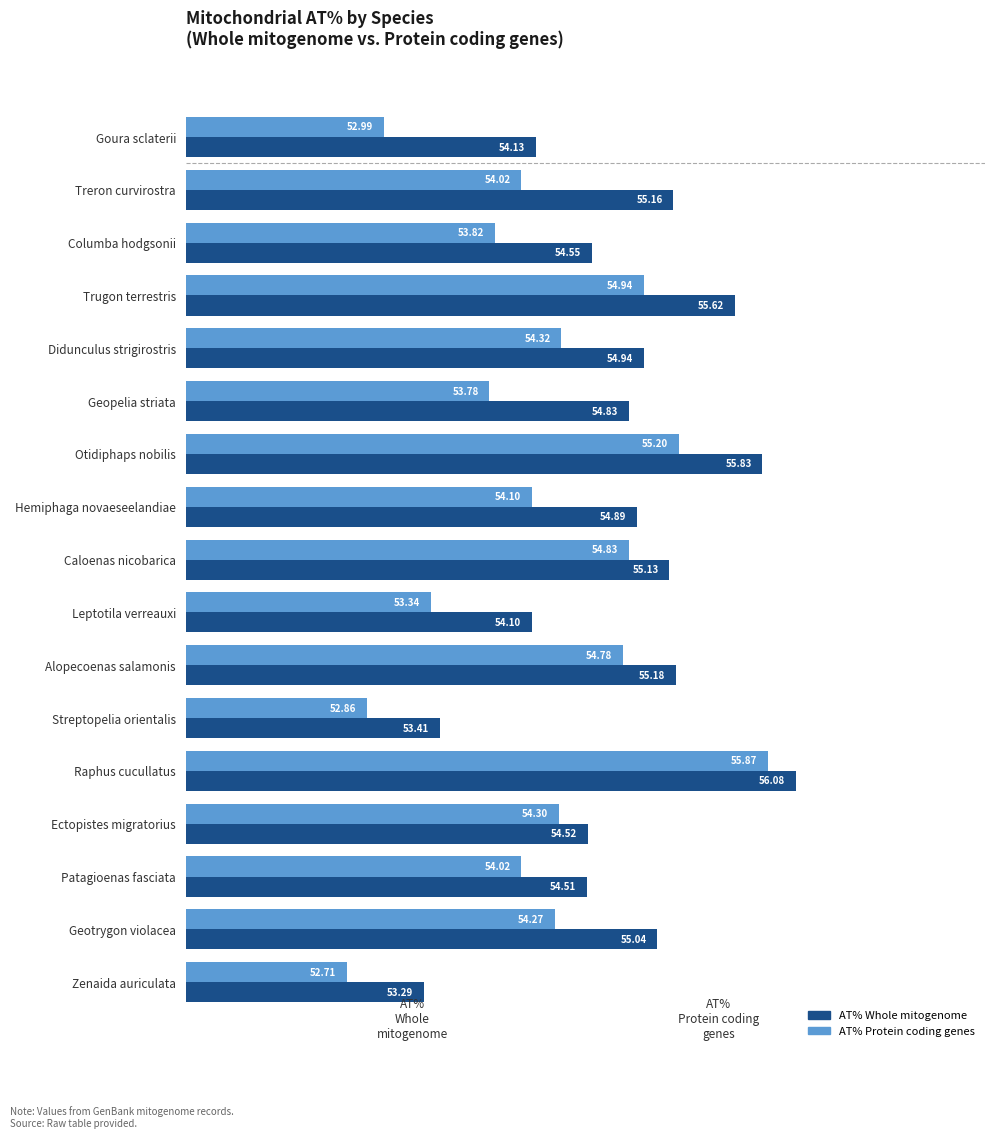

How many data points in AT% Whole mitogenome are above 54?

15